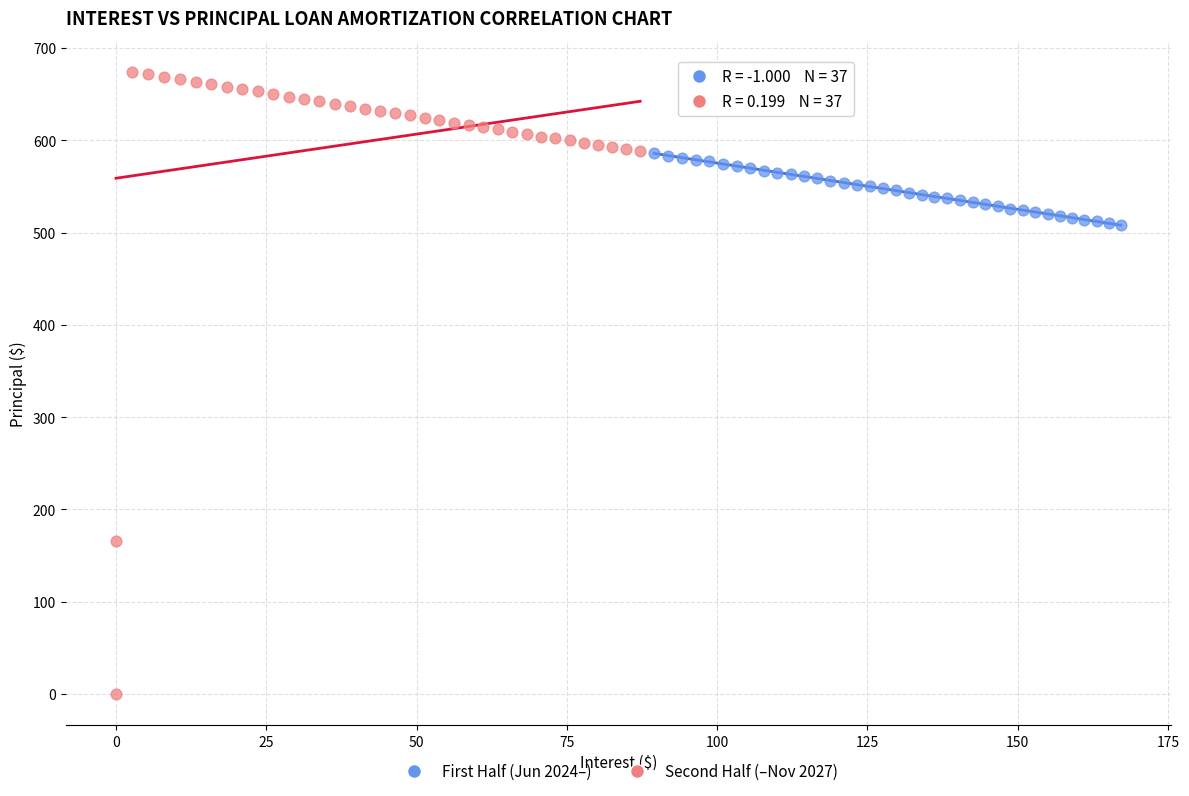

Which series has the widest spread of Y values?

Second Half (–Nov 2027)